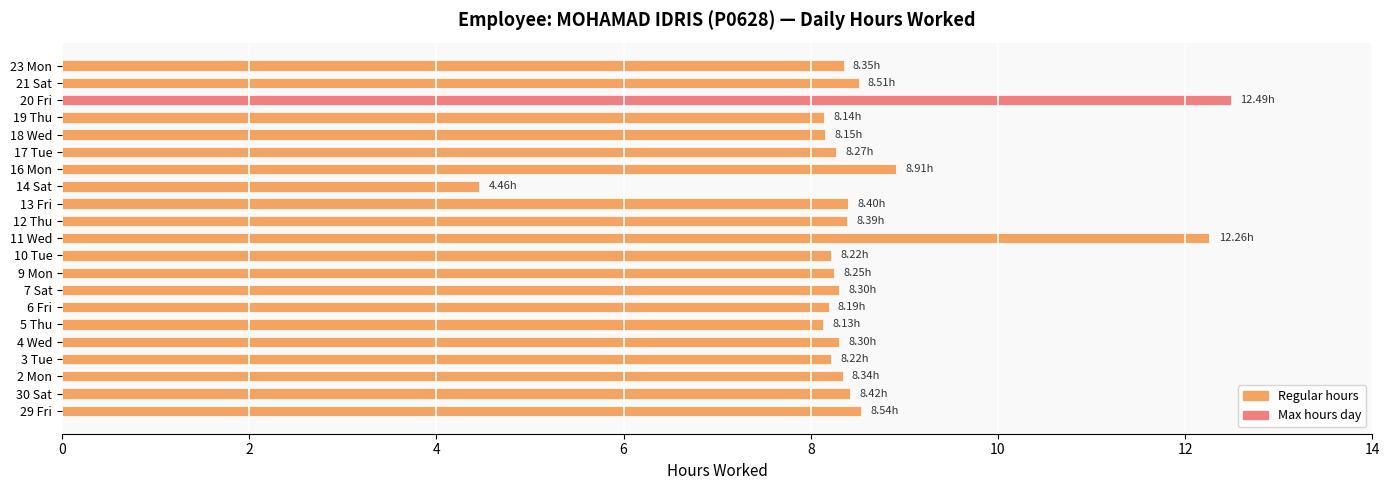

What is the difference between the second highest and minimum values?

7.8